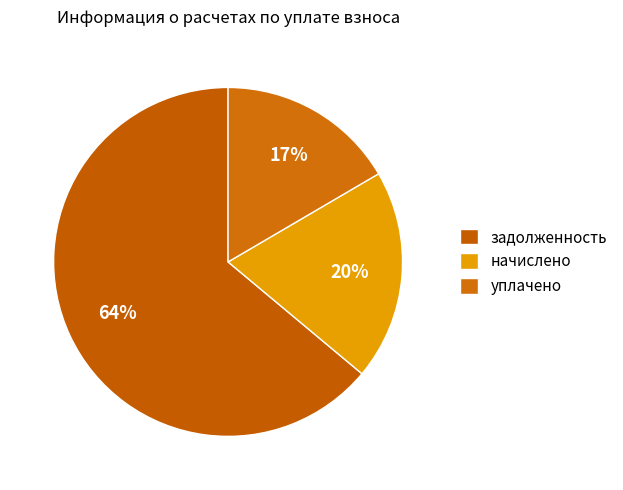

Approximately how many times larger is the value at начислено compared to задолженность?

0.3